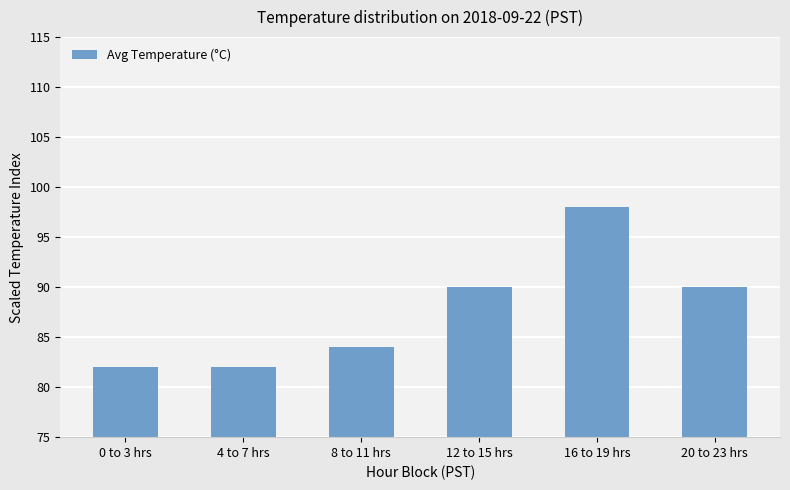

What is the sum of all values?

526